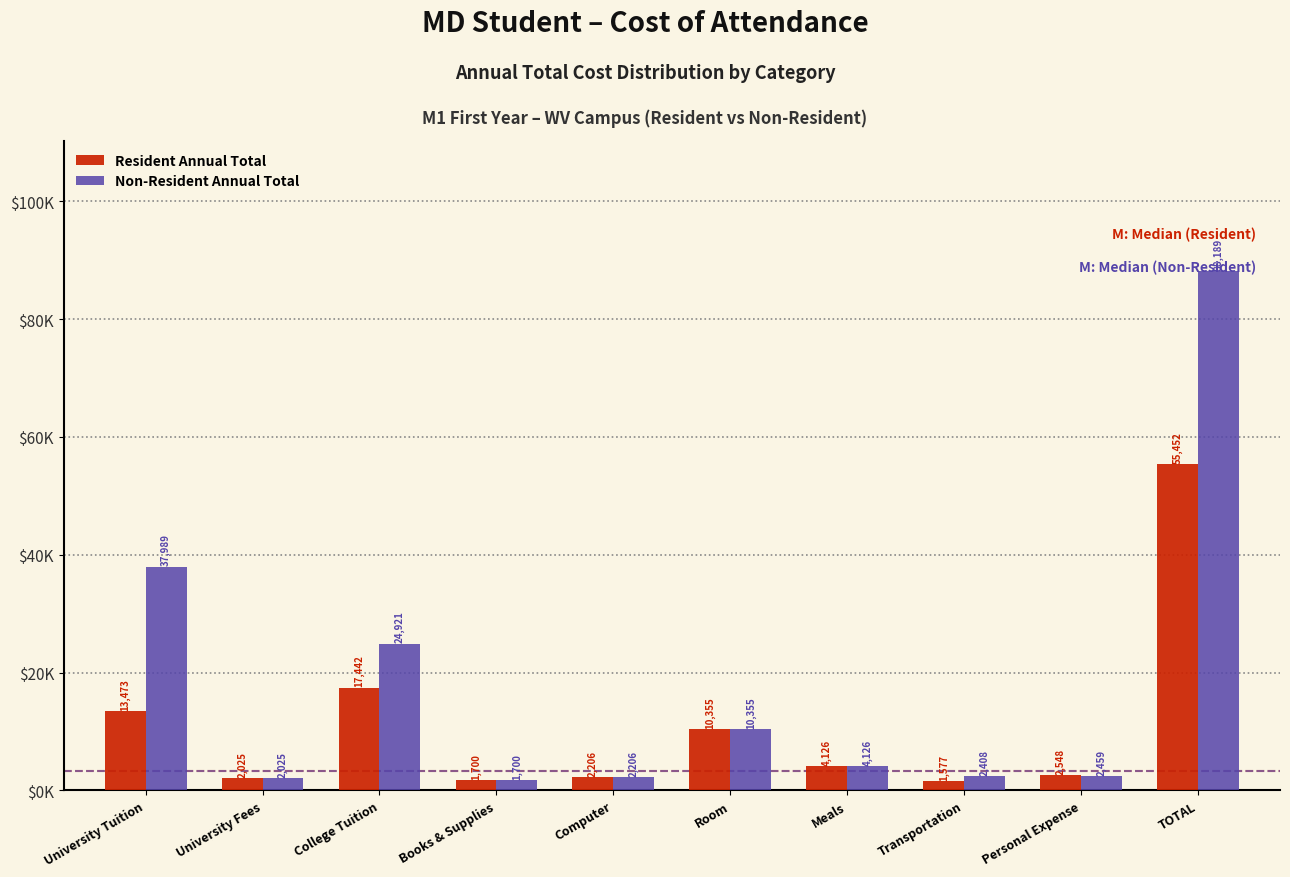

What are all the series names shown in the legend?

Resident Annual Total, Non-Resident Annual Total